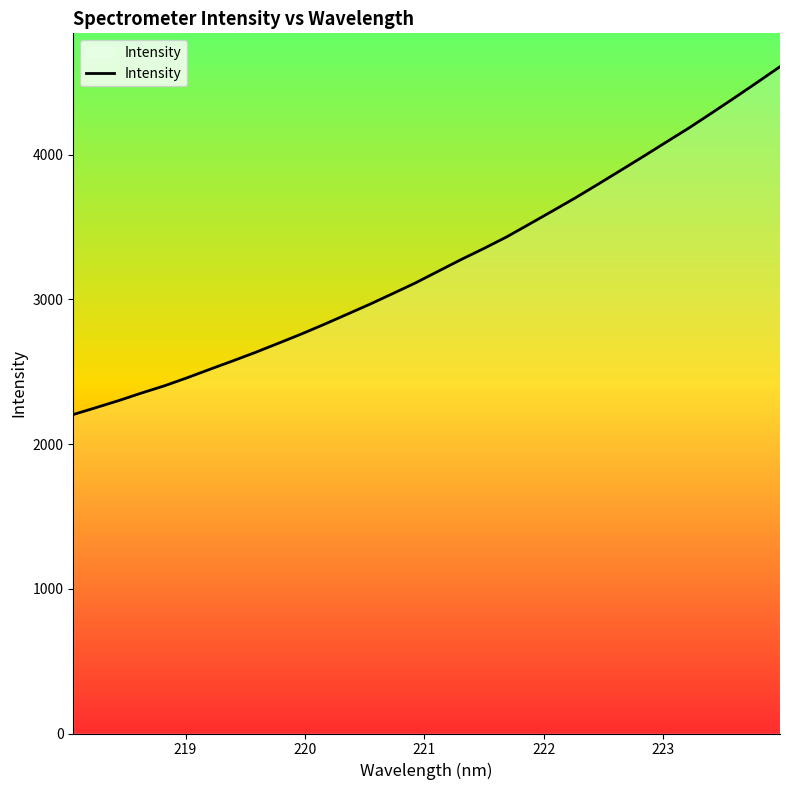

What is the smallest value displayed?

2204.2